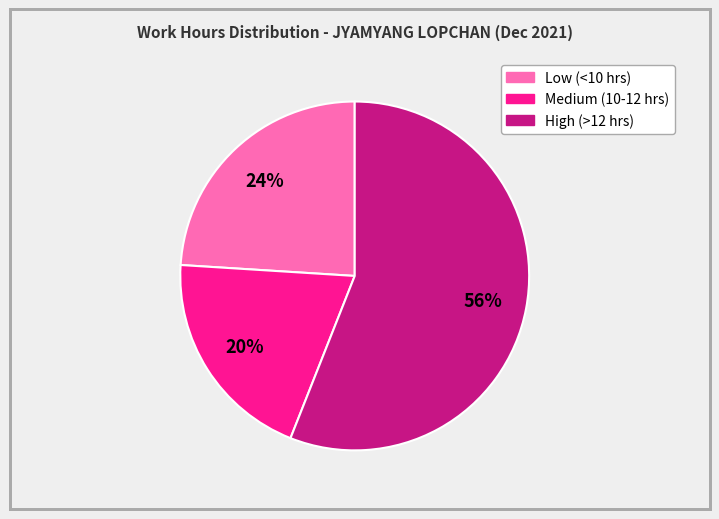

To the nearest percent, what is the difference between the largest and smallest slice percentages?

36%